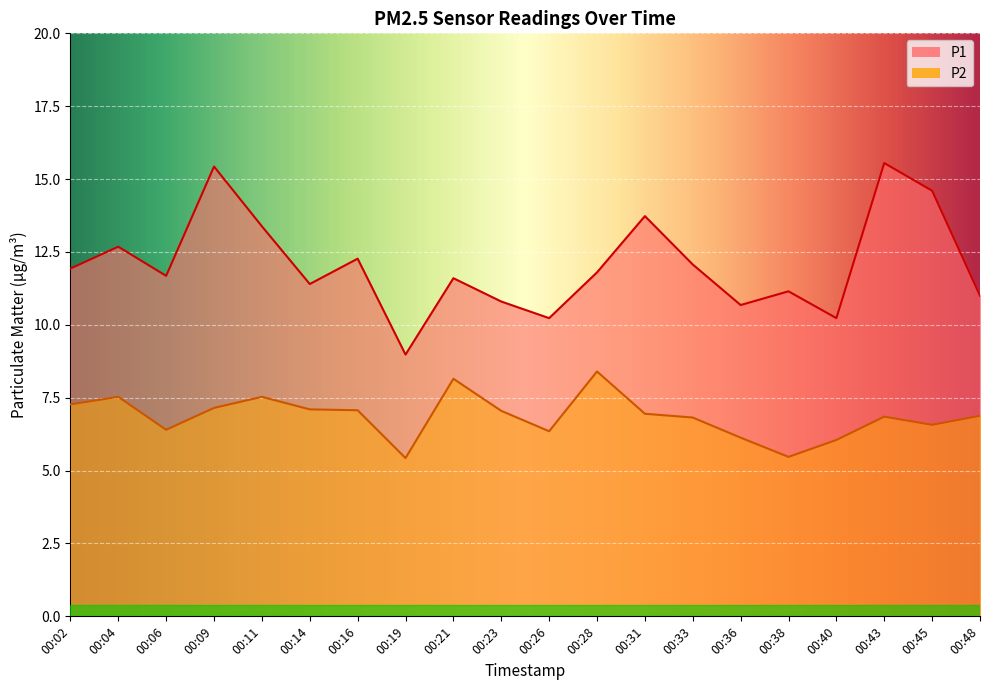

At how many categories does at least one series exceed 11?

14